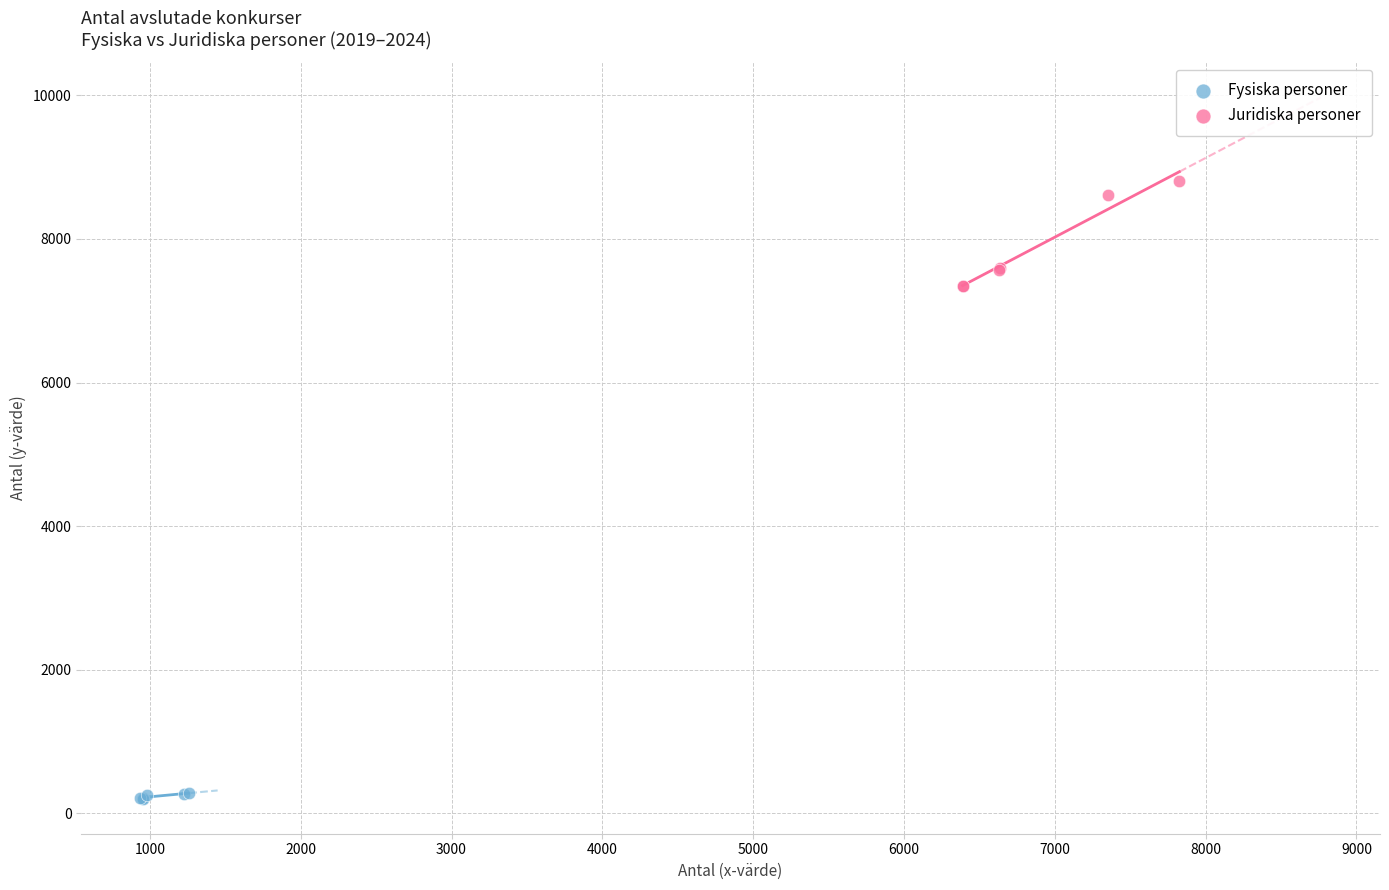

Which series contains the lowest Y value?

Fysiska personer